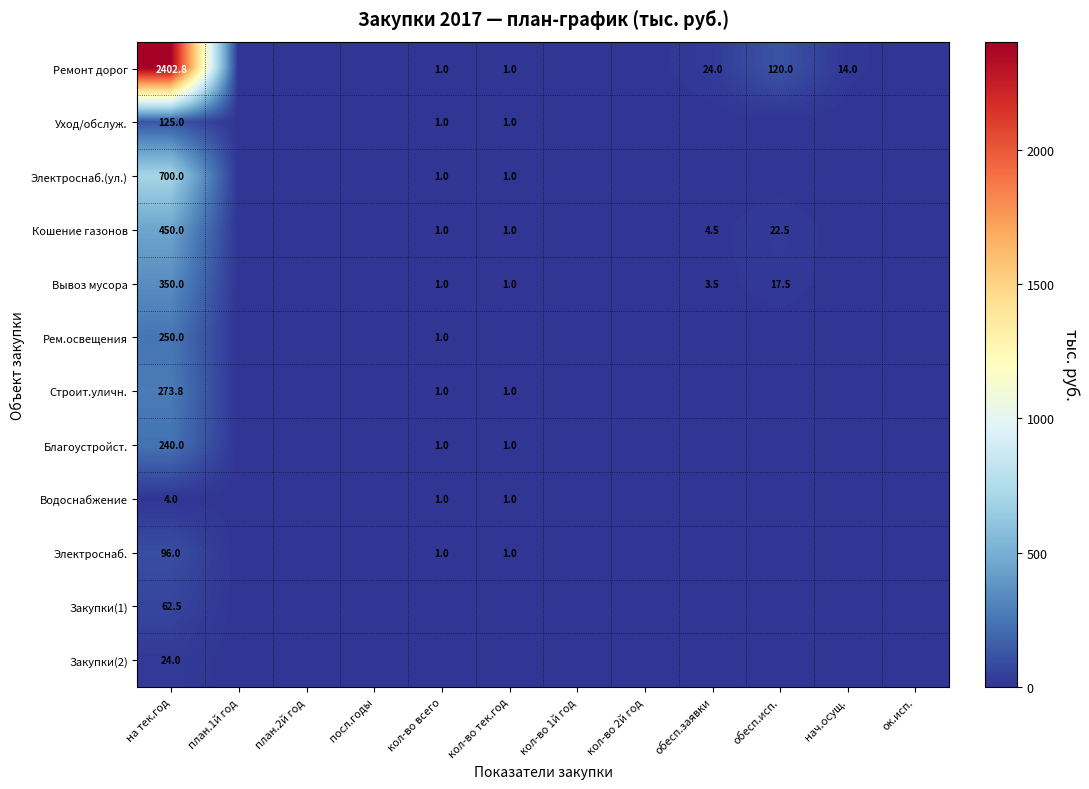

Is it true that Электроснаб. equals 155.9 at на тек.год?

False